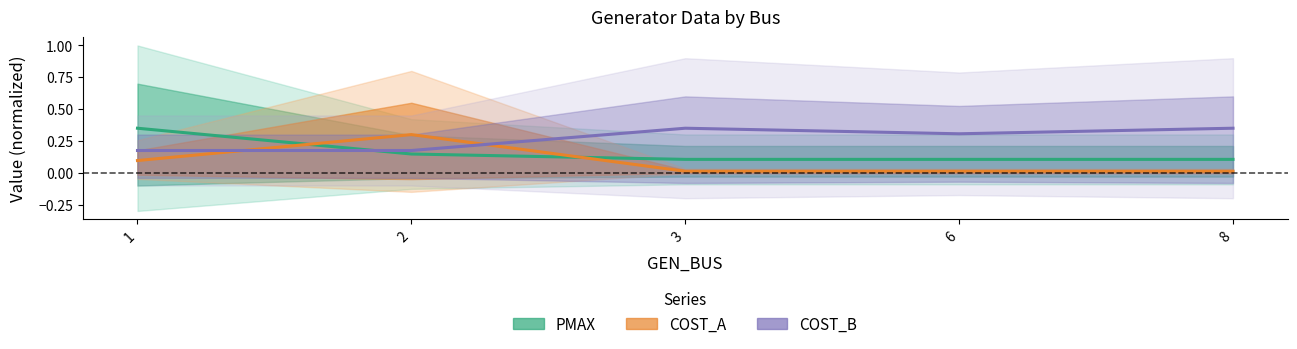

Between 2 and 3, which series saw the biggest shift?

COST_A